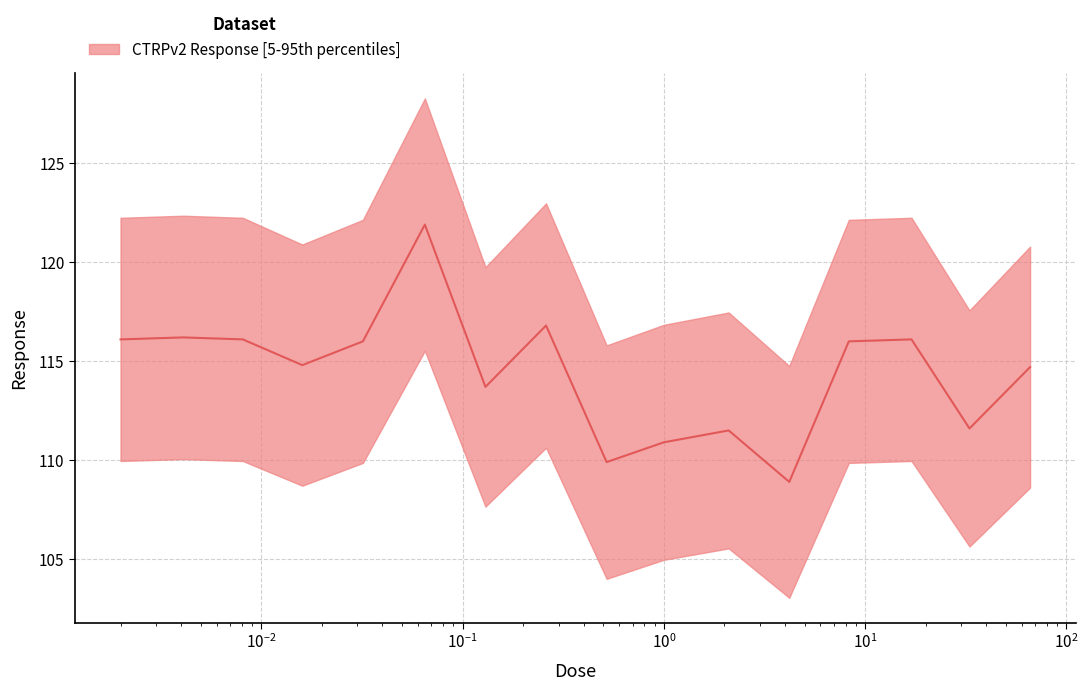

What is the difference between the second highest and second lowest values?

6.9